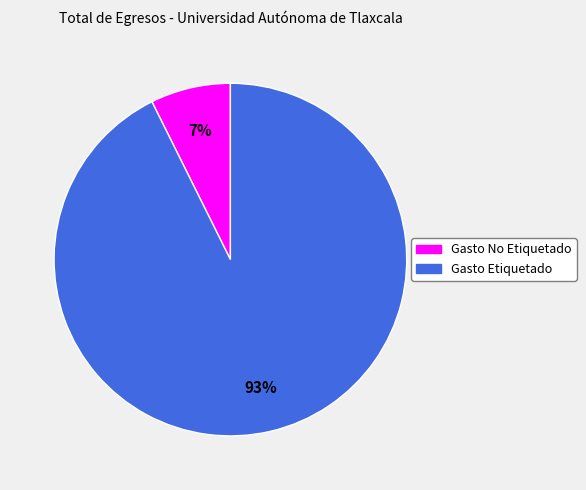

To the nearest percent, what is the combined percentage of Gasto No Etiquetado and Gasto Etiquetado?

100%